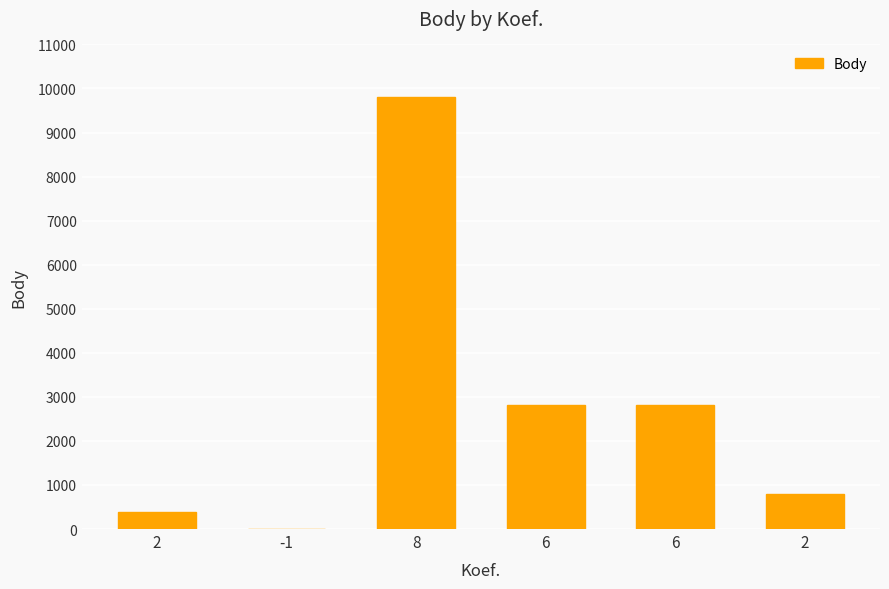

Count the number of categories in the chart.

6